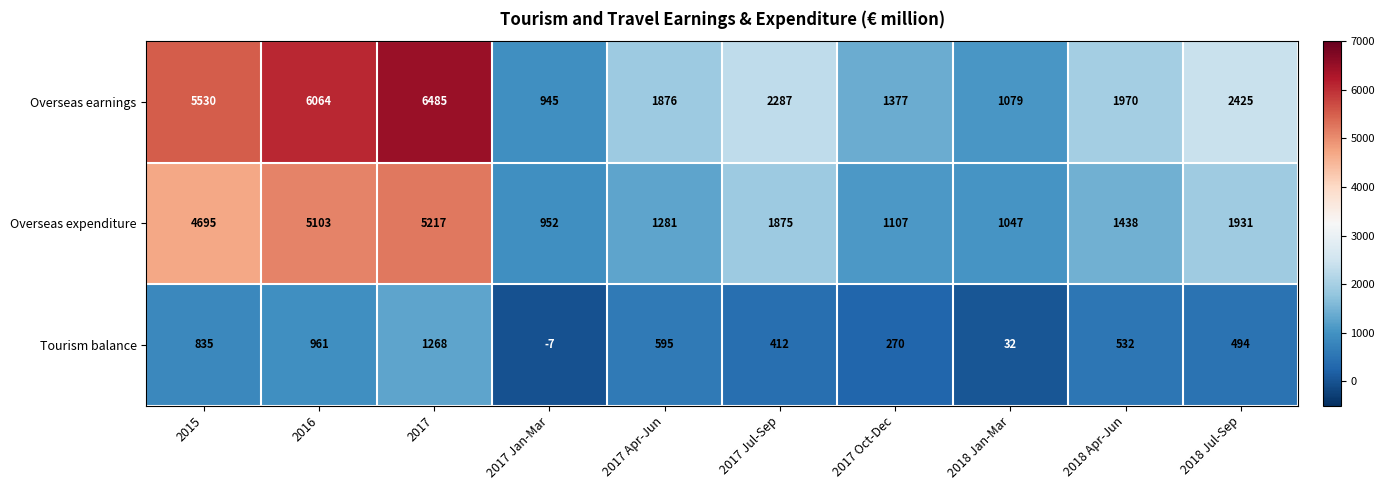

How many distinct data groups are displayed?

3